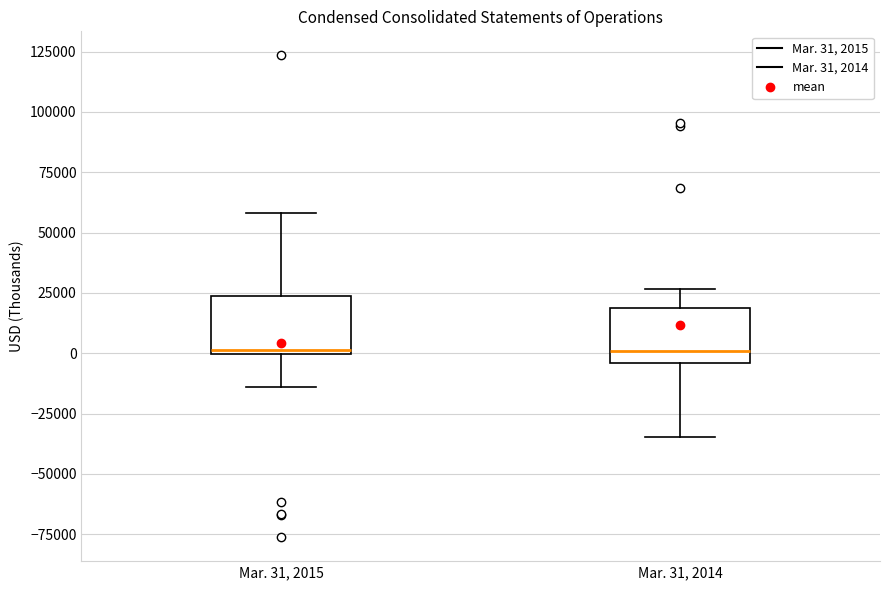

Reading left to right, transcribe this box plot: for each box, give where its median line is, the range the box spans, and where its two whiskers end, as read against the y-axis. The values are not printed on the chart, so give them approximately, as read against the axis.

Mar. 31, 2015: median 0 (just above the box's lower edge), box 0 to 25000, whiskers -15000 to 60000
Mar. 31, 2014: median 0, box -5000 to 20000, whiskers -35000 to 25000